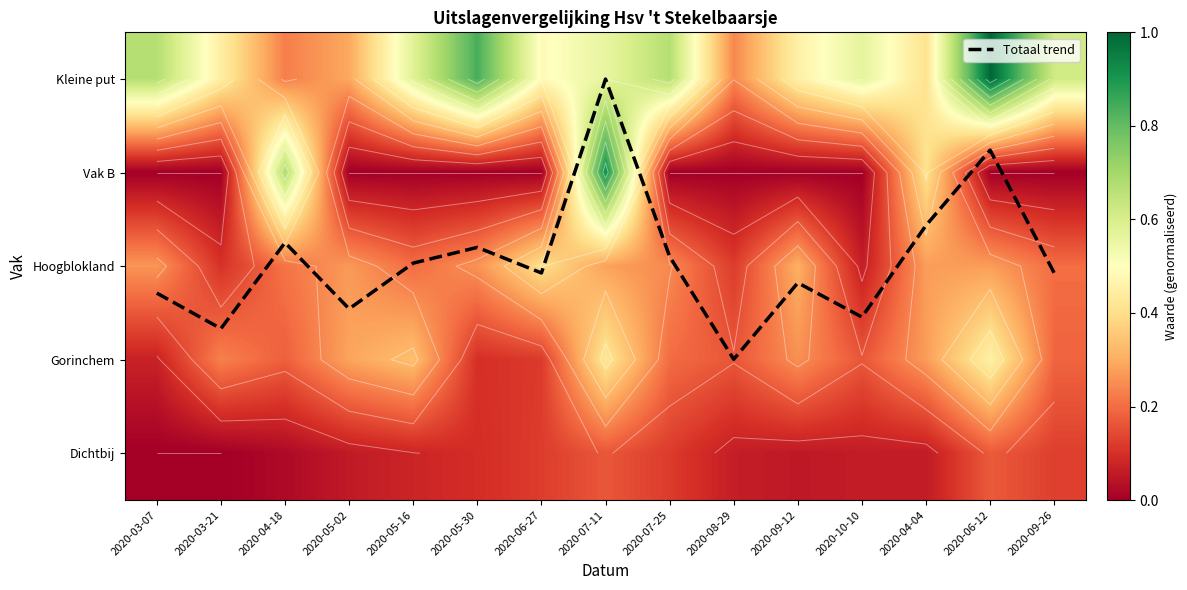

Which has a higher value, 2020-05-02 or 2020-06-12?

2020-05-02